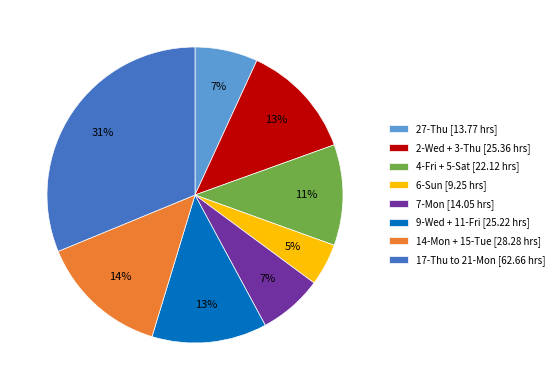

Does any single category account for the majority?

No